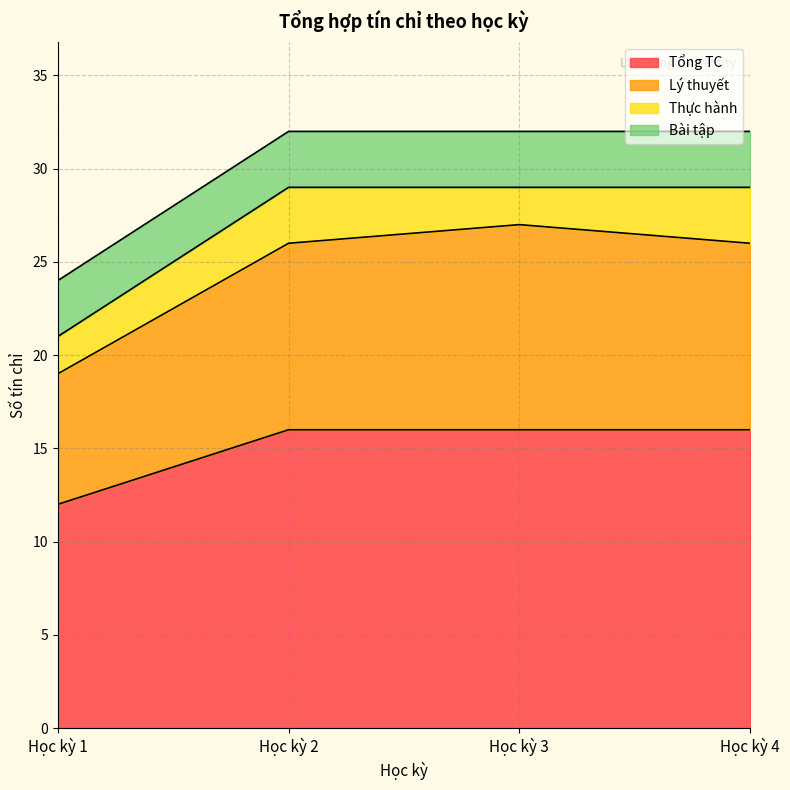

True or false: Lý thuyết and Tổng TC intersect in this chart.

False